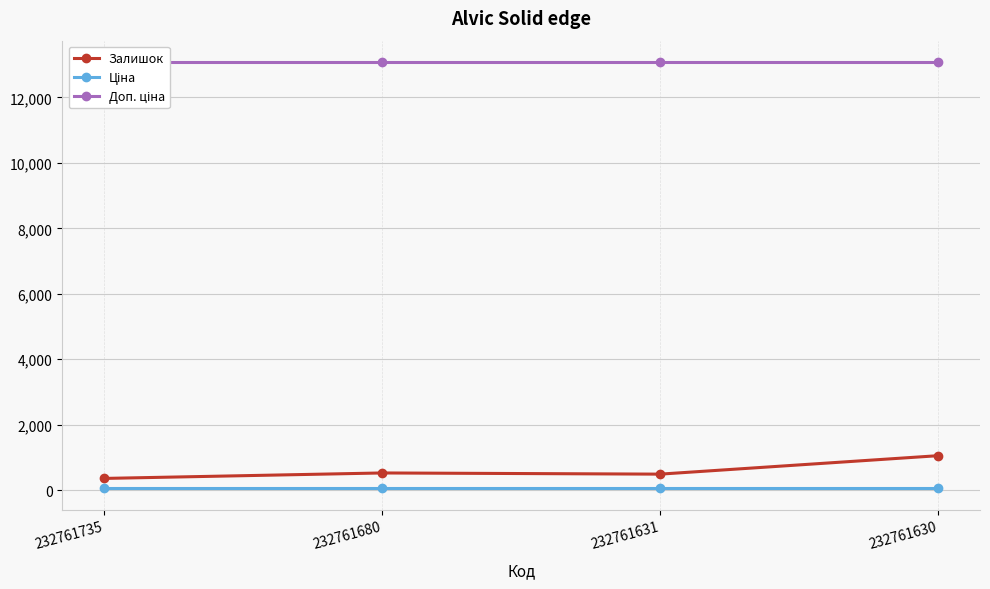

In Залишок, how many points are higher than both neighbors (excluding endpoints)?

1